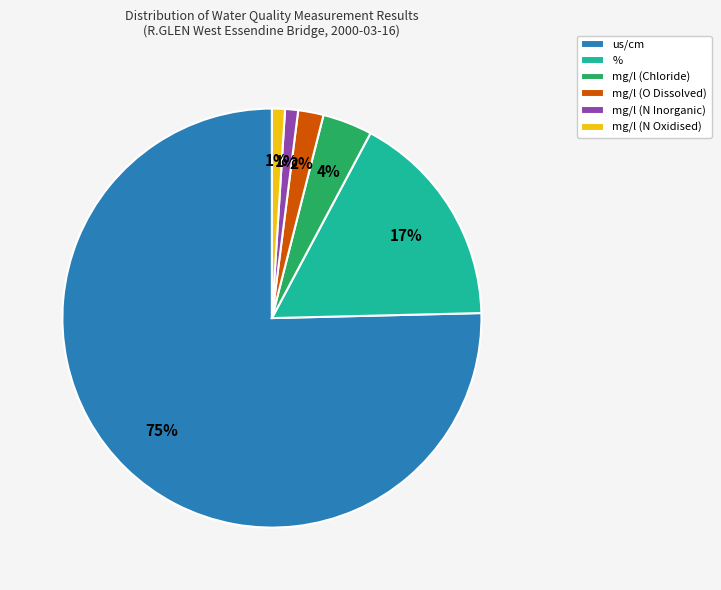

Does us/cm represent more than half of the total?

Yes